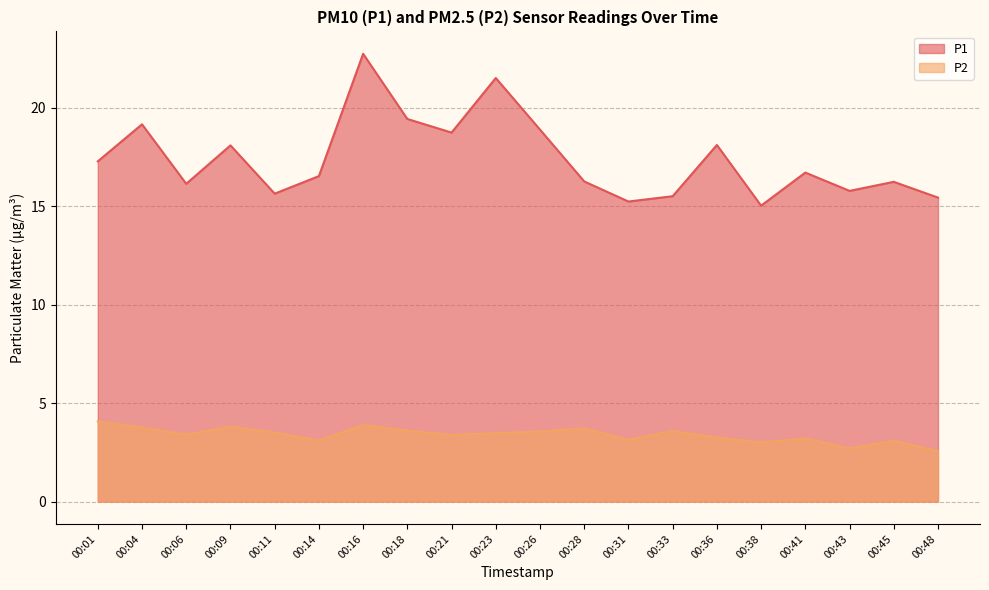

What is the total value across all series at 00:18?

23.0